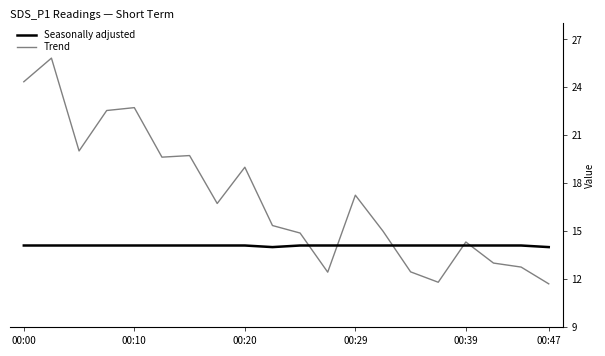

Which series has the largest total across all categories?

Seasonally adjusted